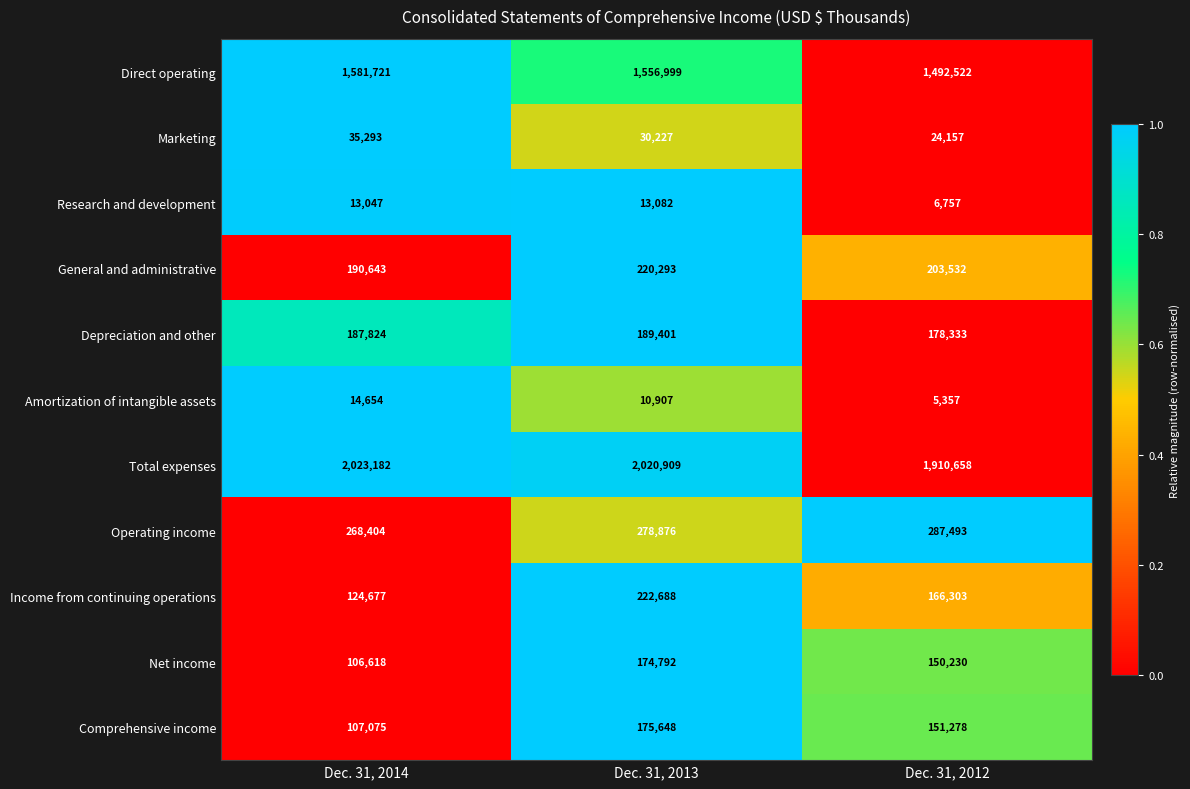

Count the Marketing values in the range 24157 to 35293.

3